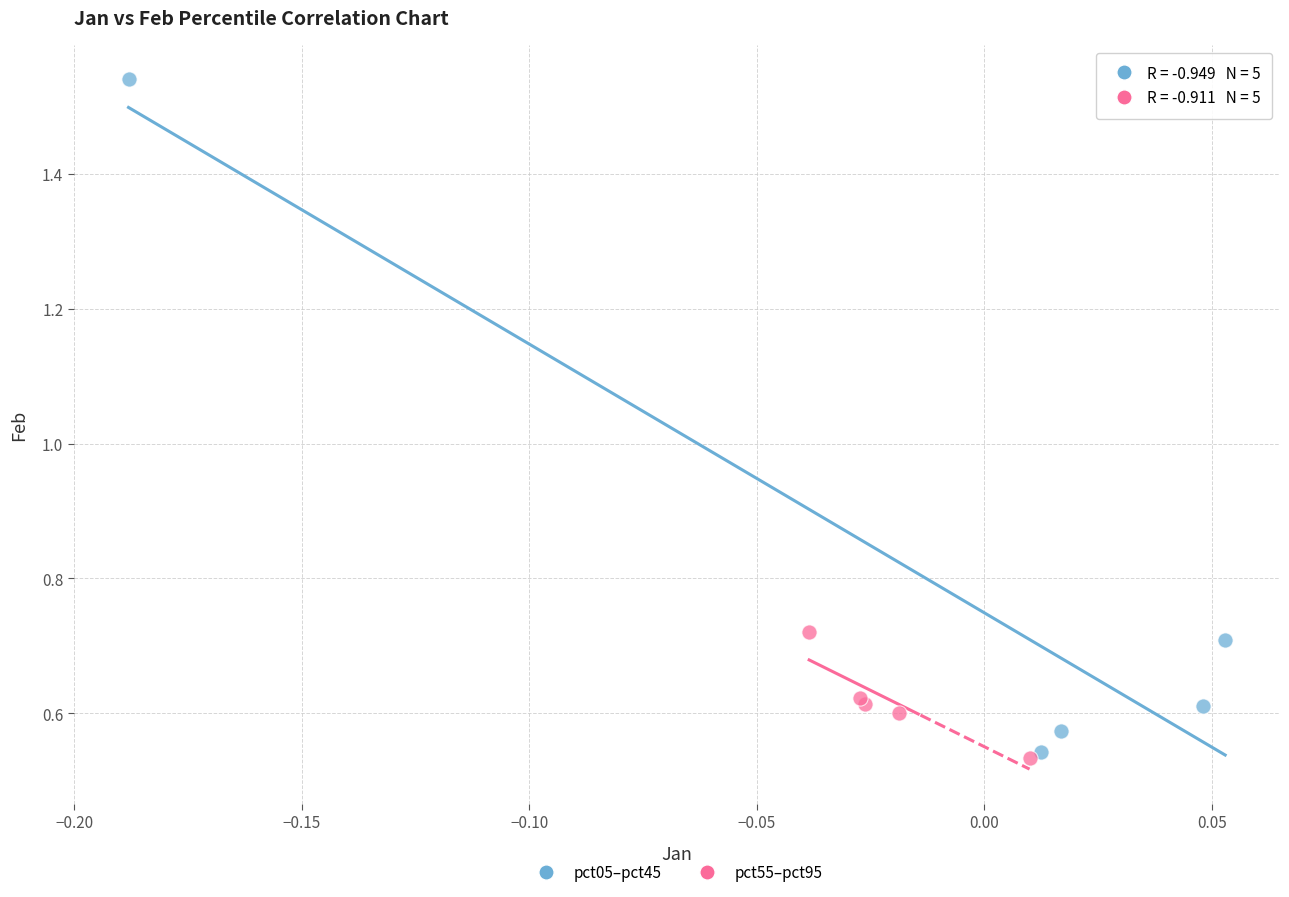

Which series contains the highest Y value?

pct05–pct45